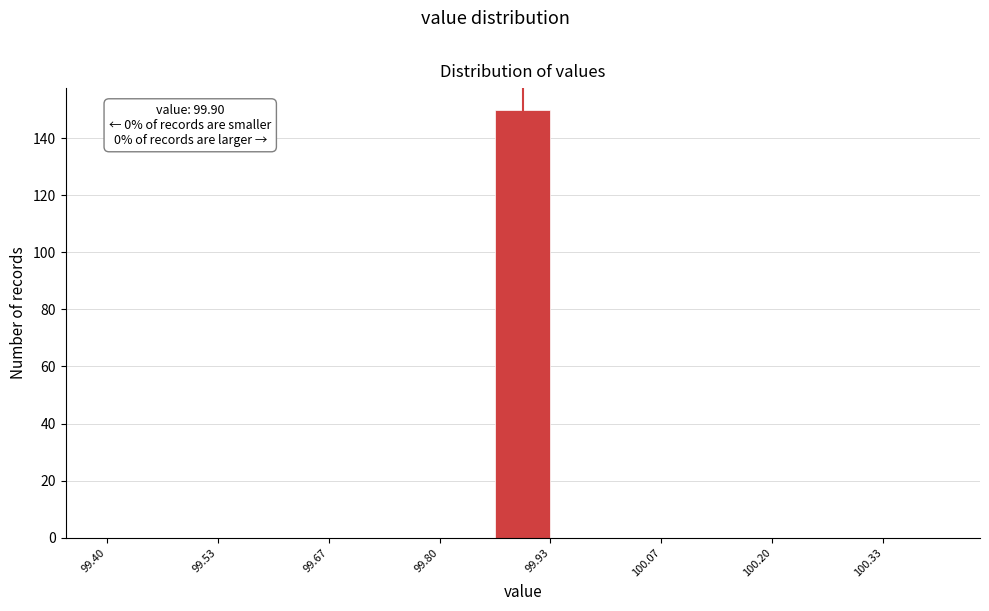

Around what value on the x-axis is the tallest bar? Give the approximate position of its centre, as read against the axis.

99.90